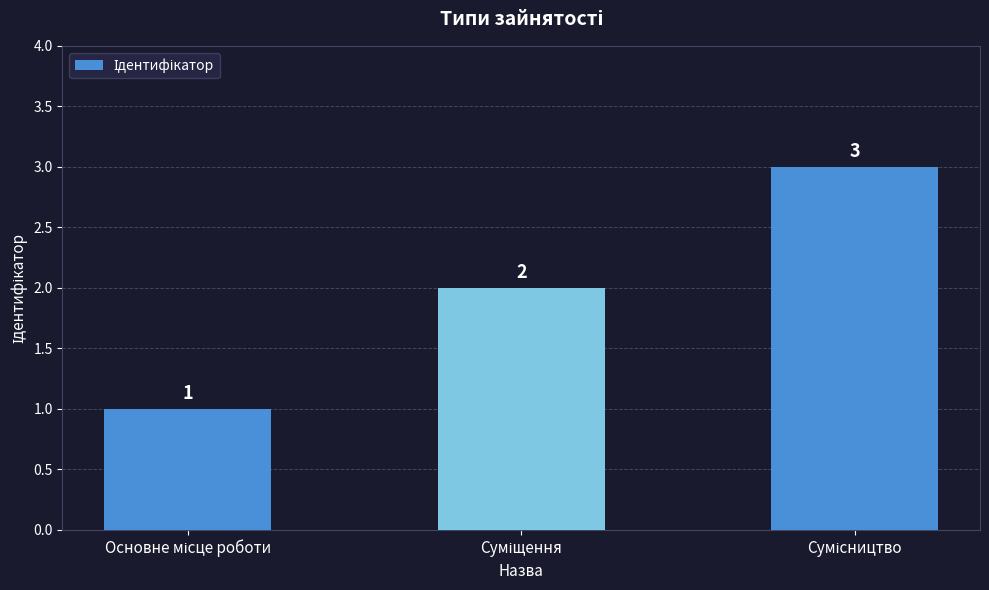

How many data points are less than 2?

1